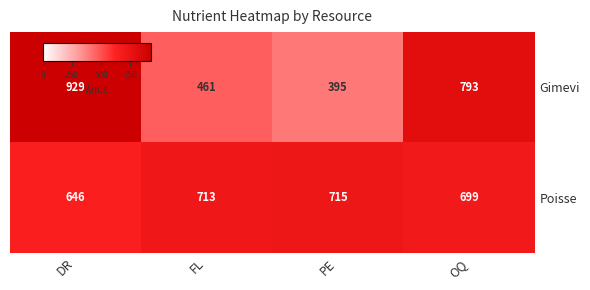

Reading right to left, list all the values displayed in this chart.

Gimevi: OQ=793	PE=395	FL=461	DR=929
Poisse: OQ=699	PE=715	FL=713	DR=646